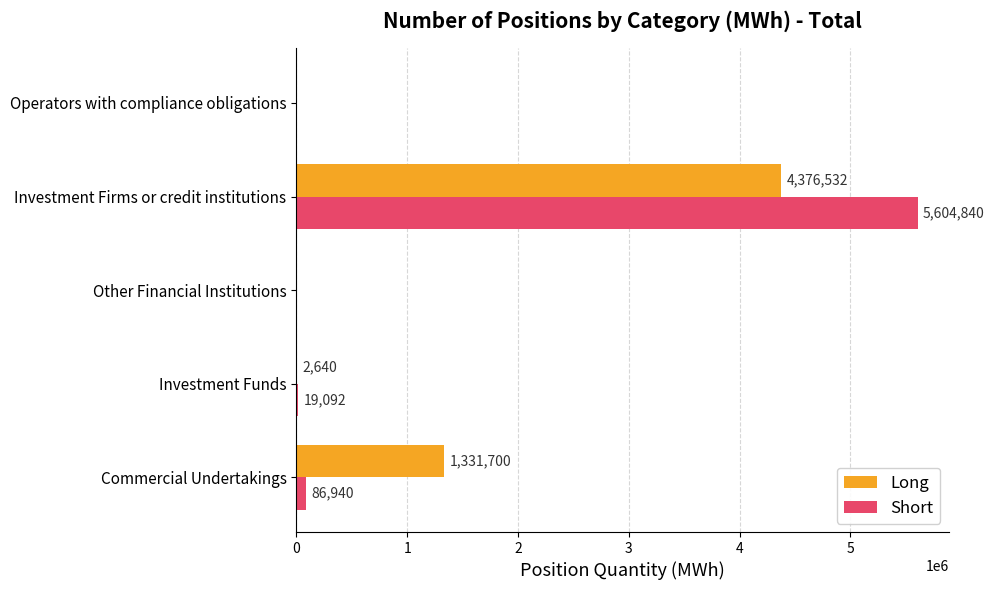

At which category is the sum across all series the highest?

Investment Firms or credit institutions